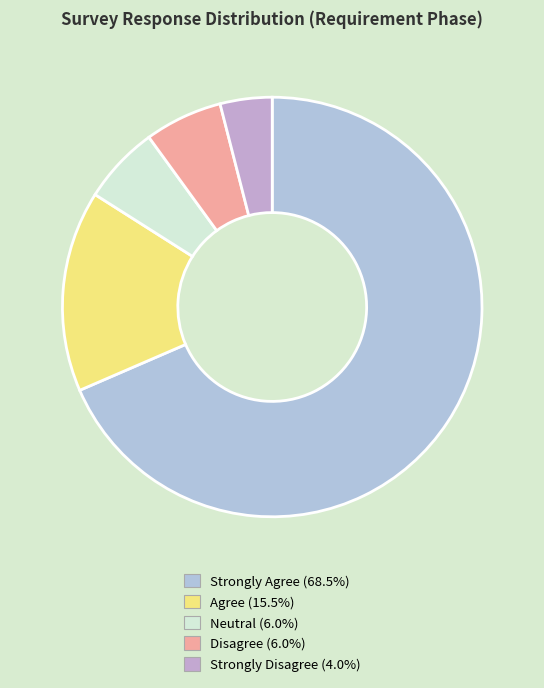

Which slice represents more than half of the pie?

Strongly Agree